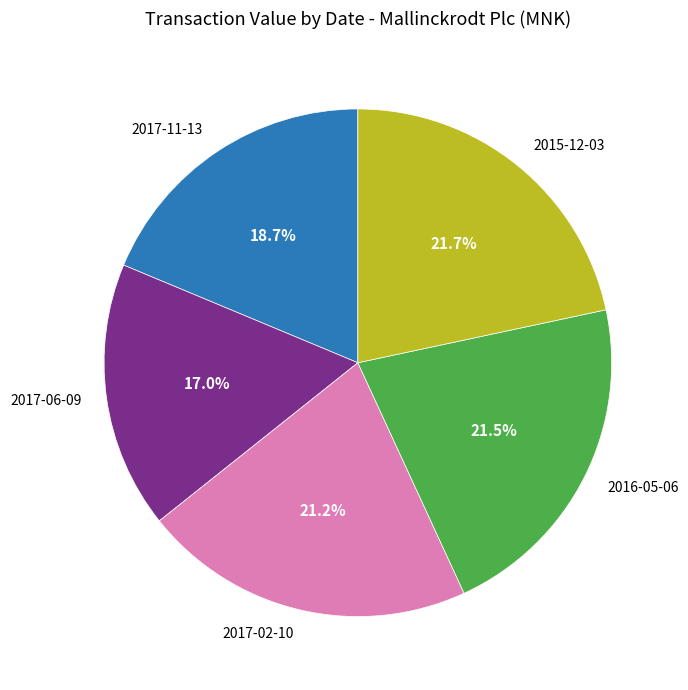

To the nearest percent, what is the difference between the largest and smallest slice percentages?

5%